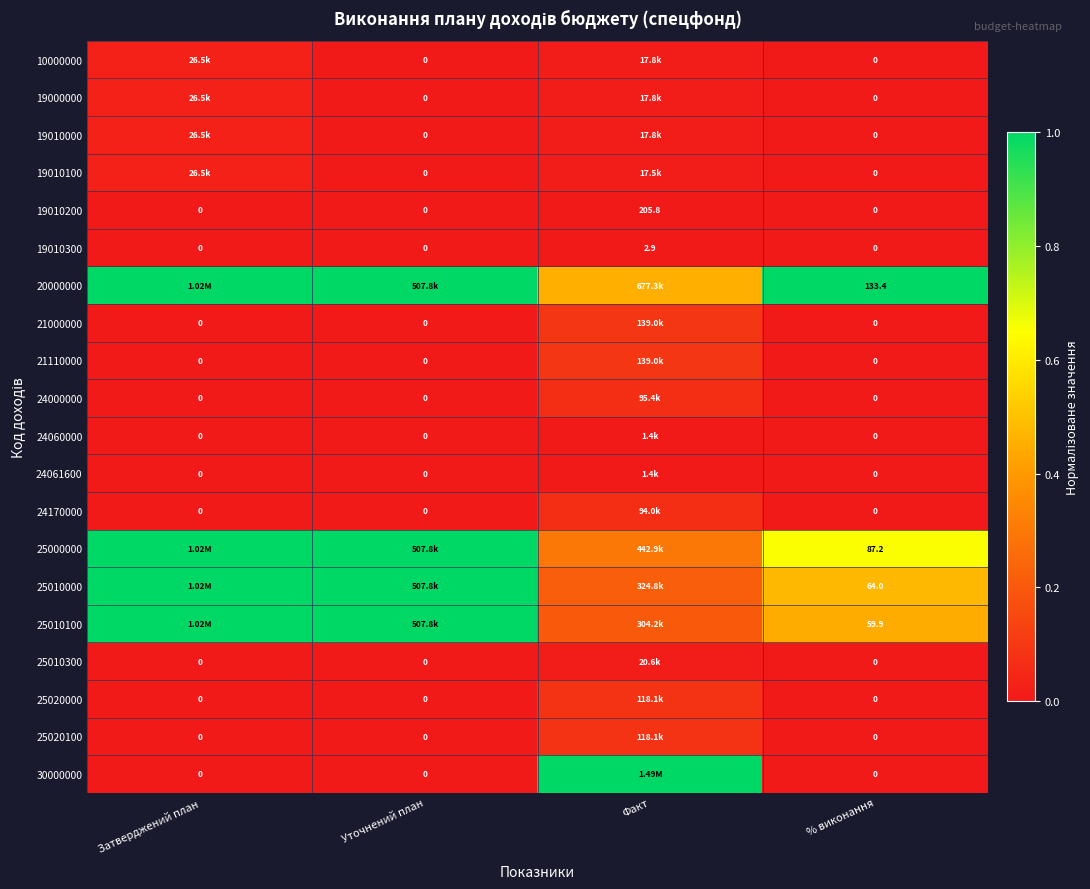

Is the value of 19010100 at % виконання greater than the value of 21000000 at Затверджений план?

No